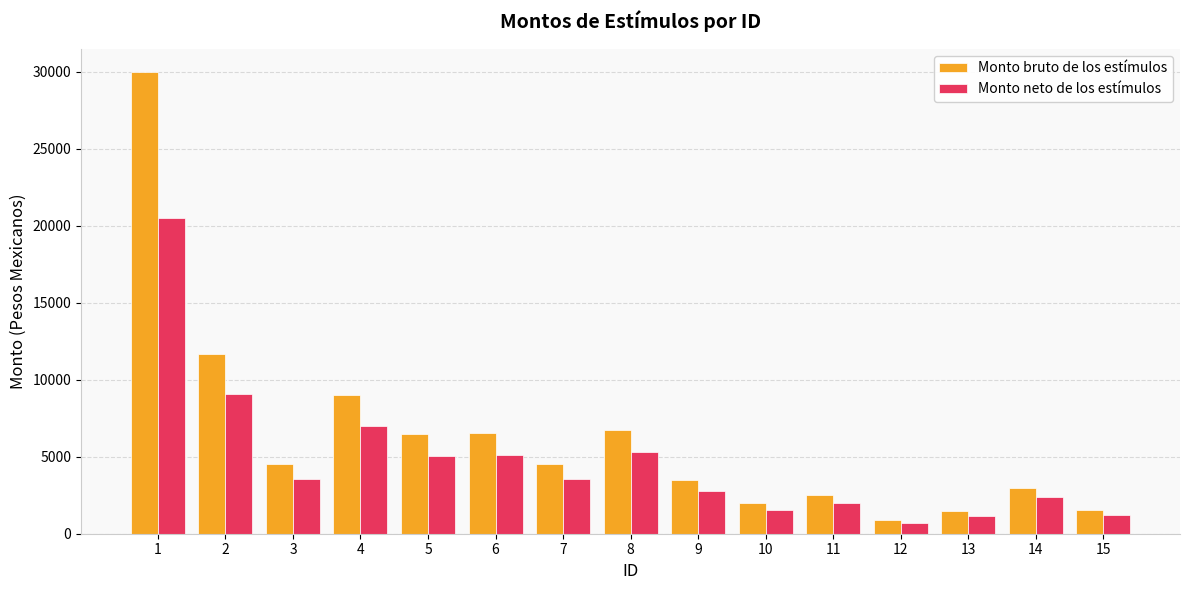

Is it true that Monto neto de los estímulos equals 1200.0 at 15?

True